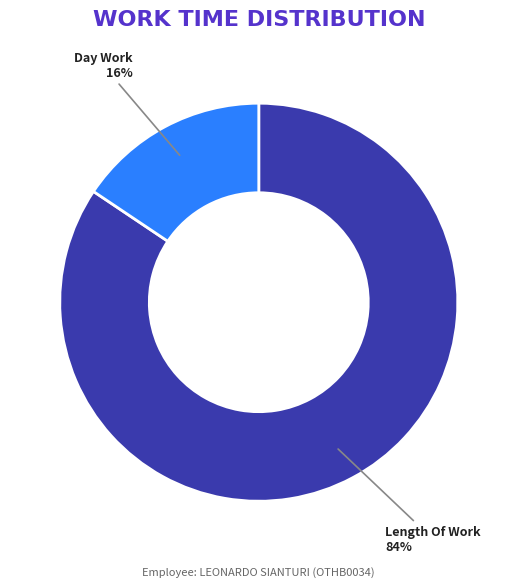

To the nearest percent, what is the average slice percentage?

50%